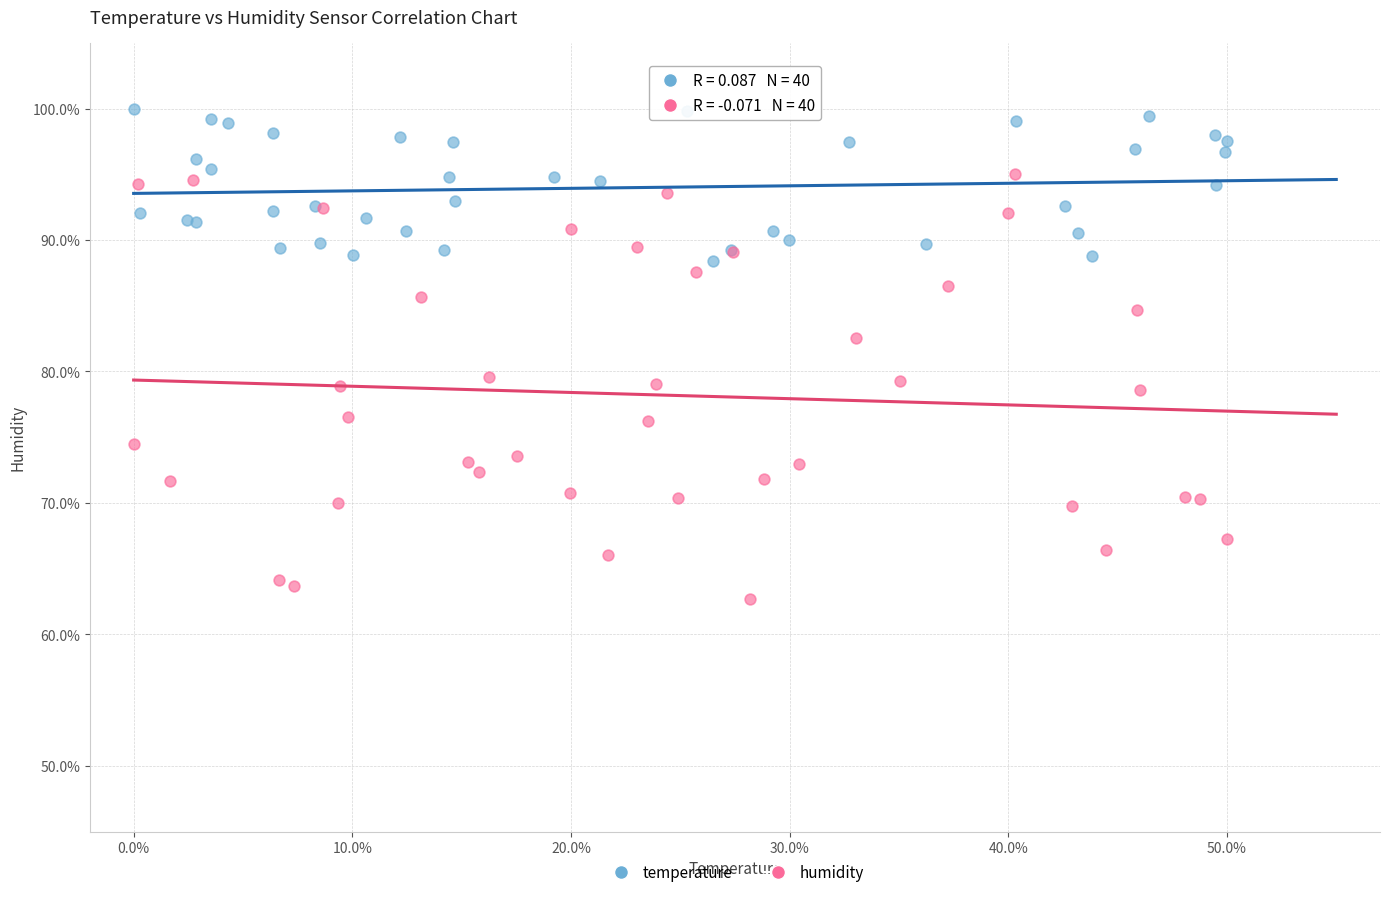

Which series has the widest spread of Y values?

humidity